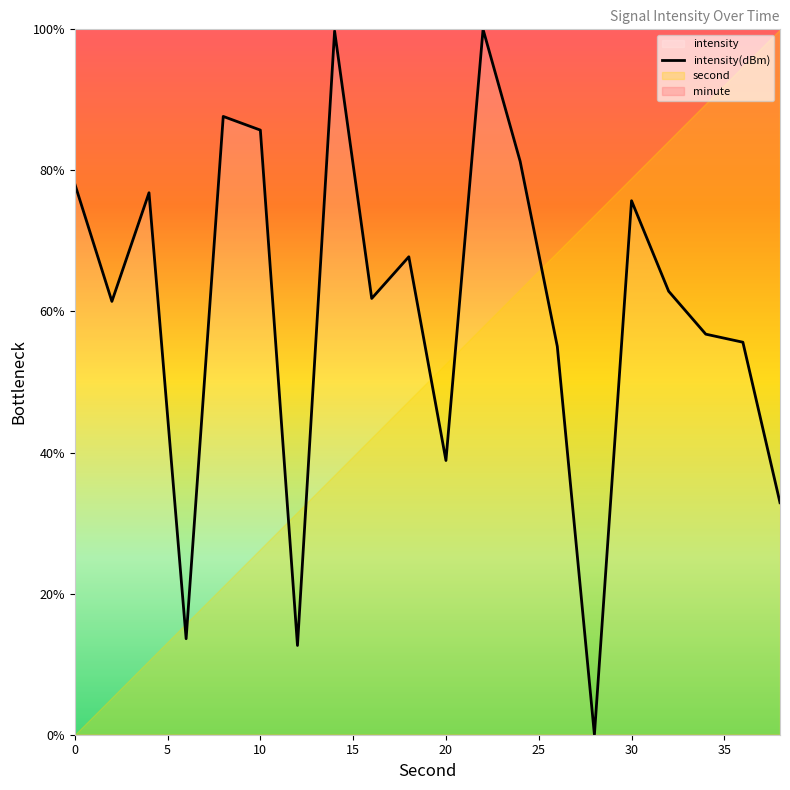

What is the average value?

60.2